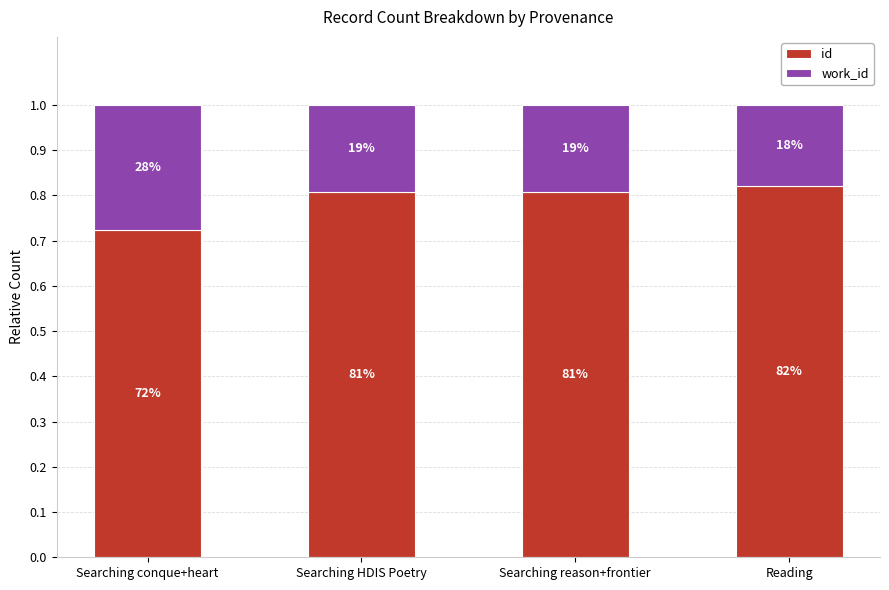

Which series has the largest total across all categories?

id